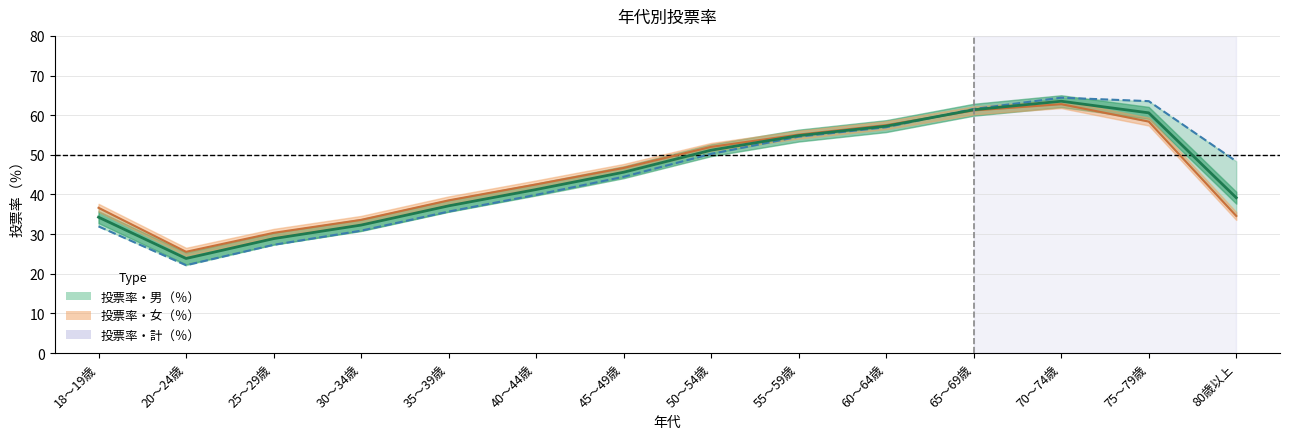

Does the chart have visible grid lines?

Yes